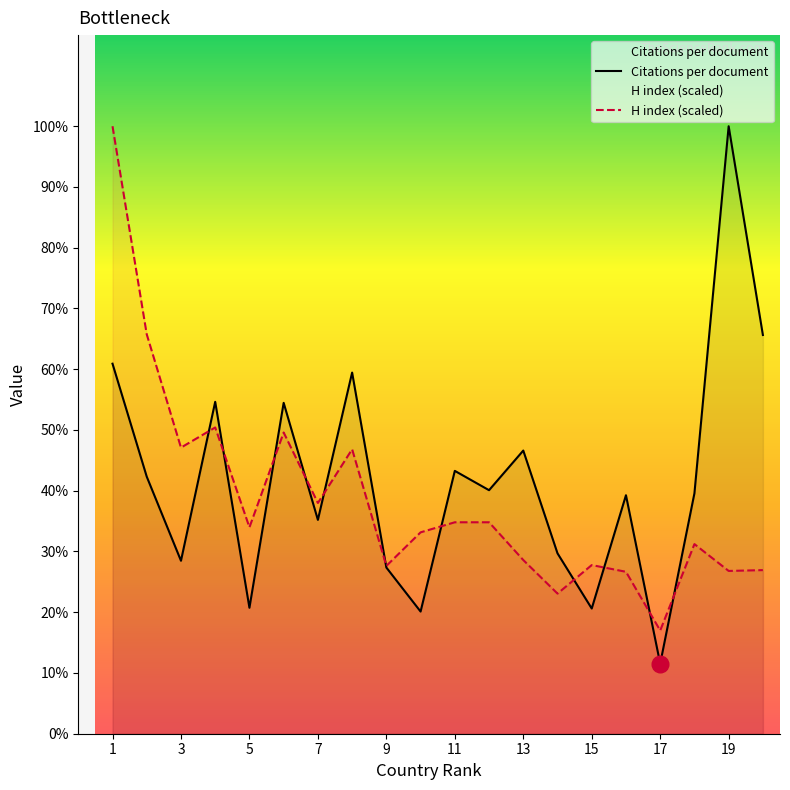

Between 1 and 15, which is larger?

1